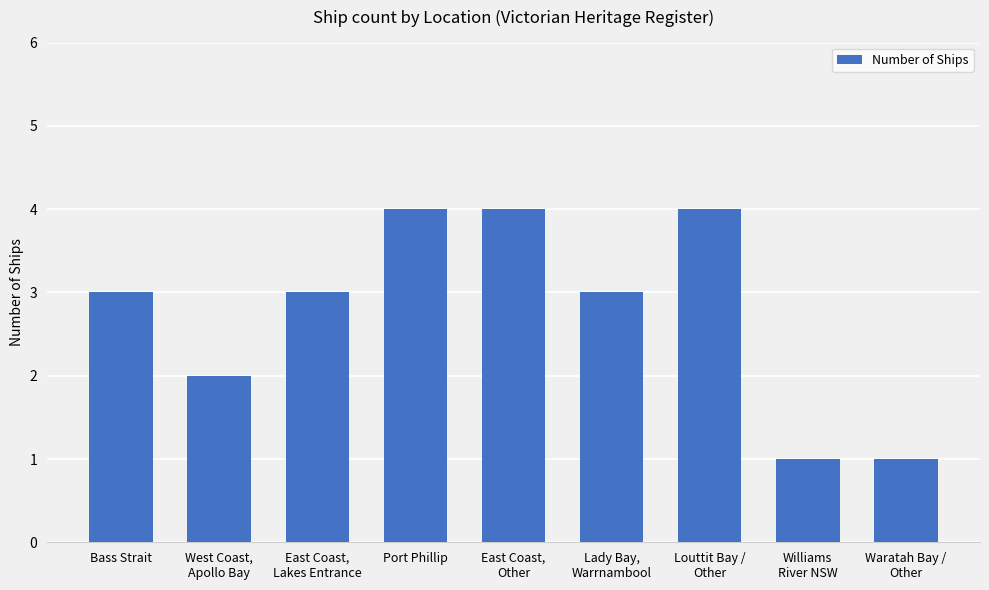

What is the greatest value displayed?

4